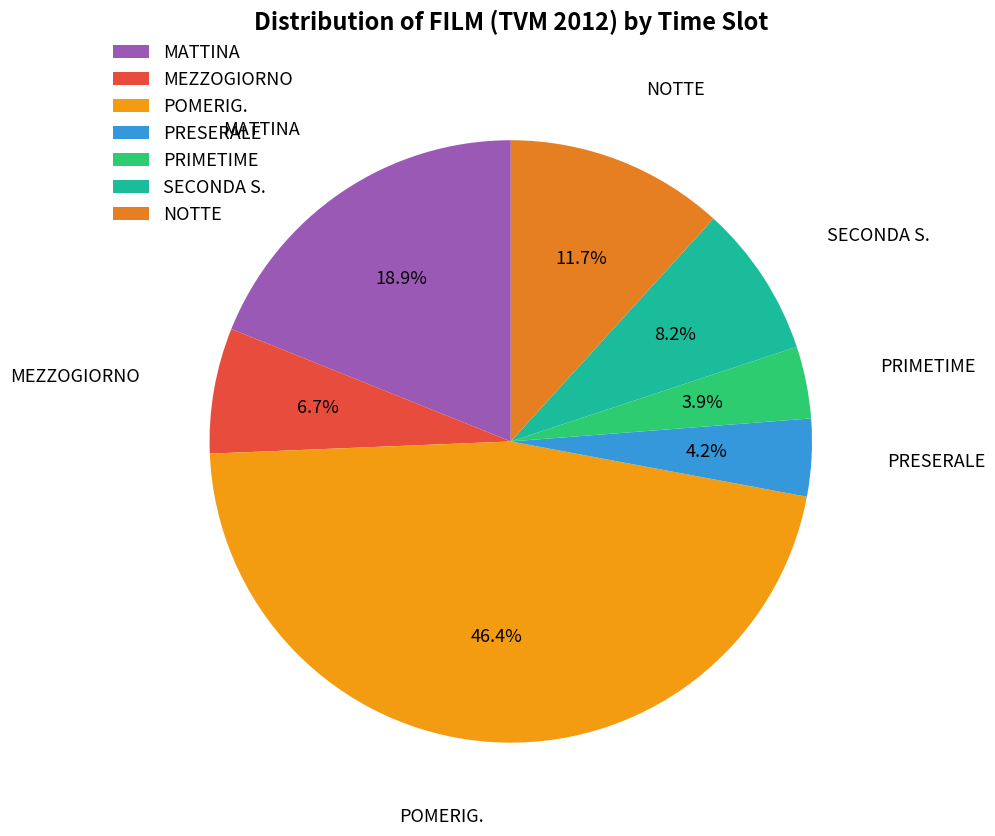

Approximately how many times larger is the value at MEZZOGIORNO compared to PRESERALE?

1.6